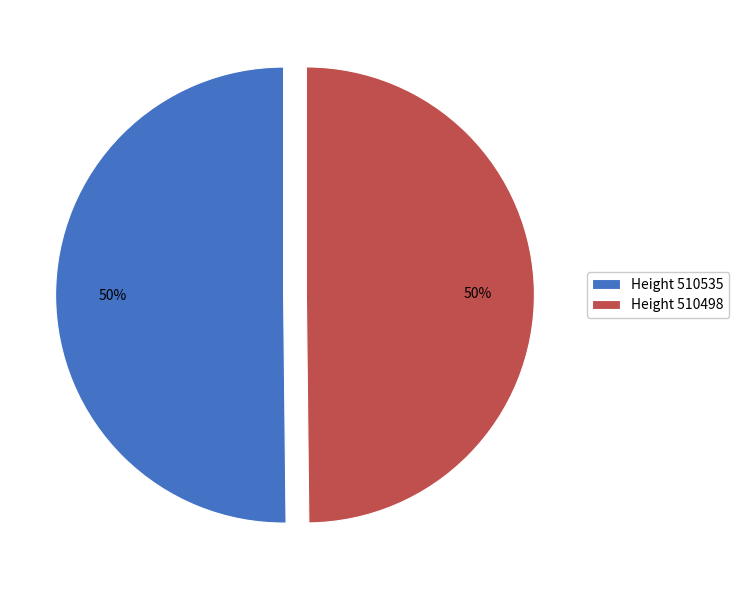

Approximately how many times larger is the value at Height 510535 compared to Height 510498?

1.0